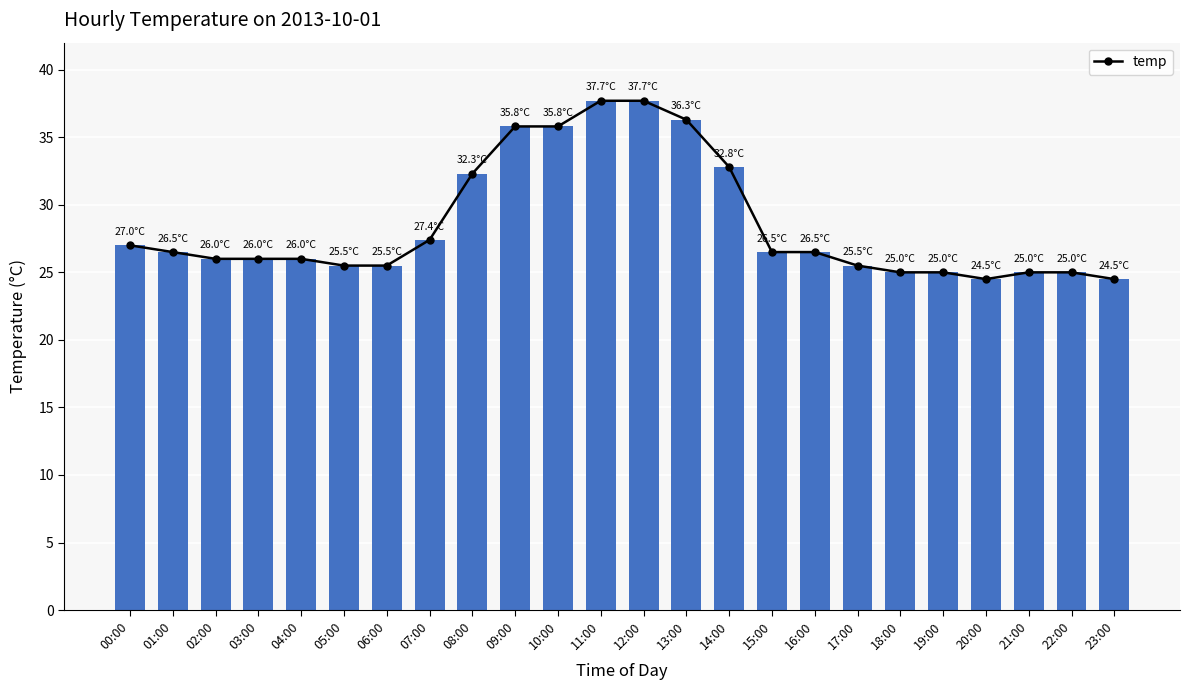

Where is the data nearest to the value 31?

08:00